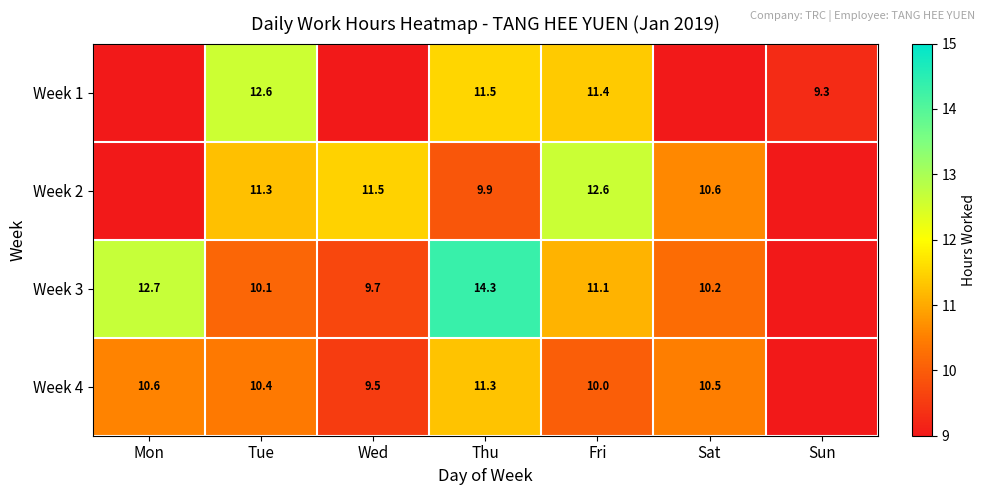

What is the total value across all series at Wed?

30.7